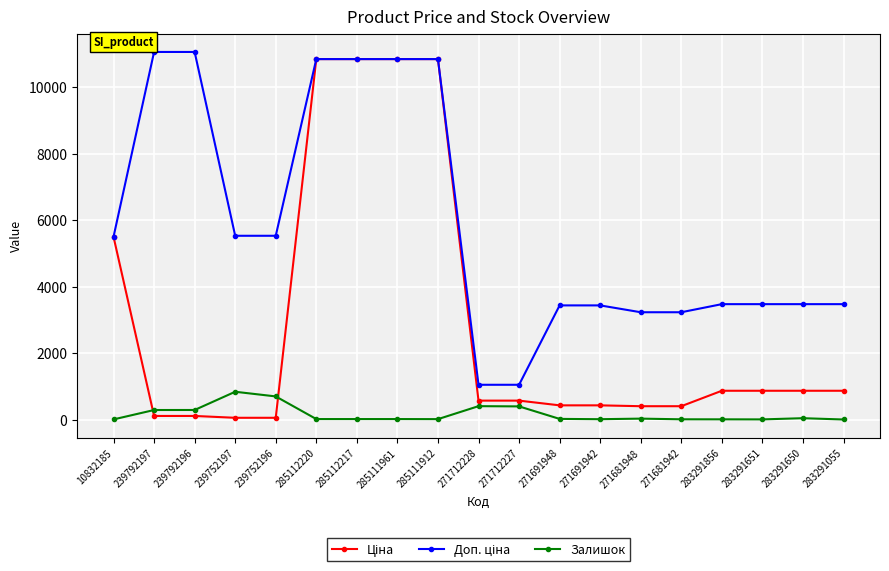

True or false: Залишок has a value of 30.0 at 271681948.

True